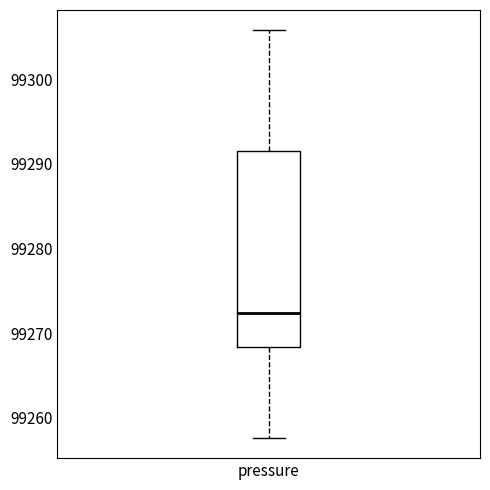

Transcribe this box plot: give where the median line is, the range the box spans, and where the two whiskers end, as read against the y-axis. The values are not printed on the chart, so give them approximately, as read against the axis.

median 99272, box 99268 to 99291, whiskers 99258 to 99306